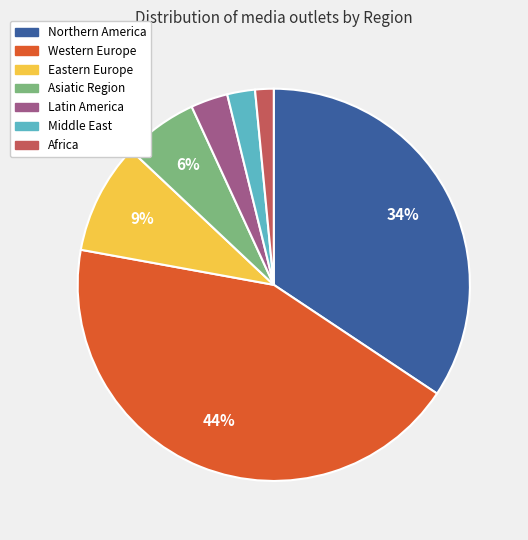

Which has a higher value, Western Europe or Africa?

Western Europe